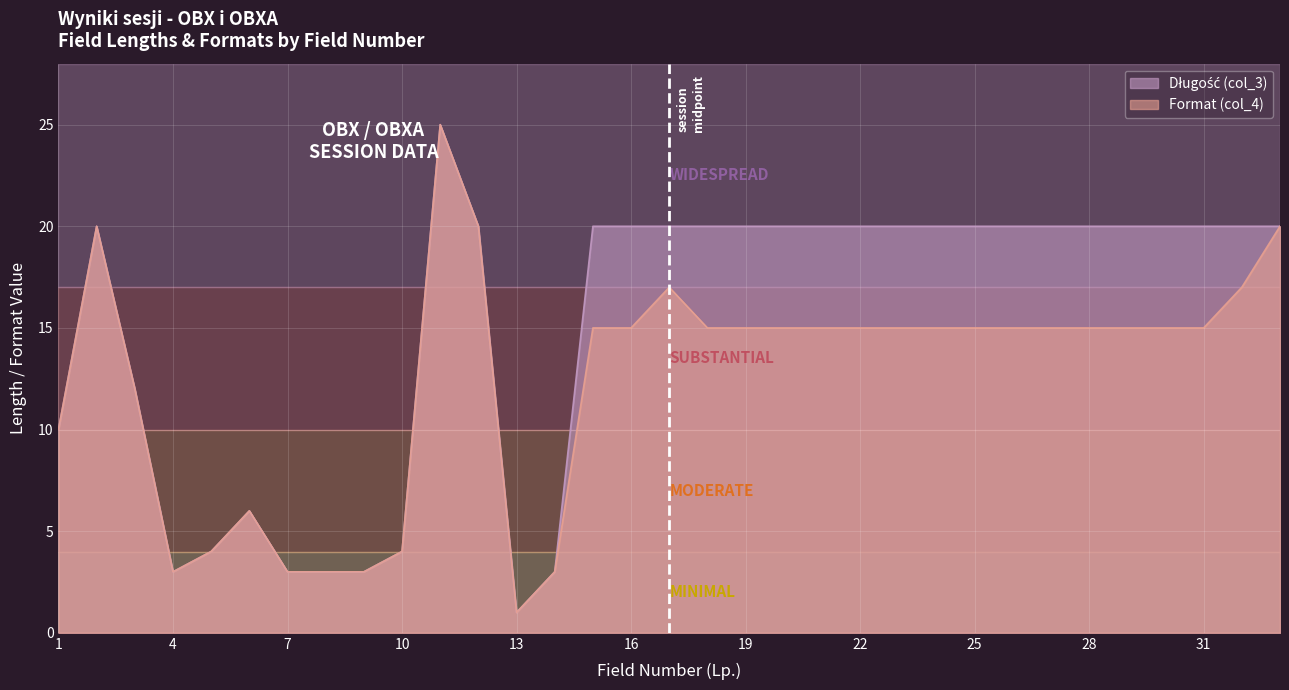

What are all the series names shown in the legend?

Długość (col_3), Format (col_4)